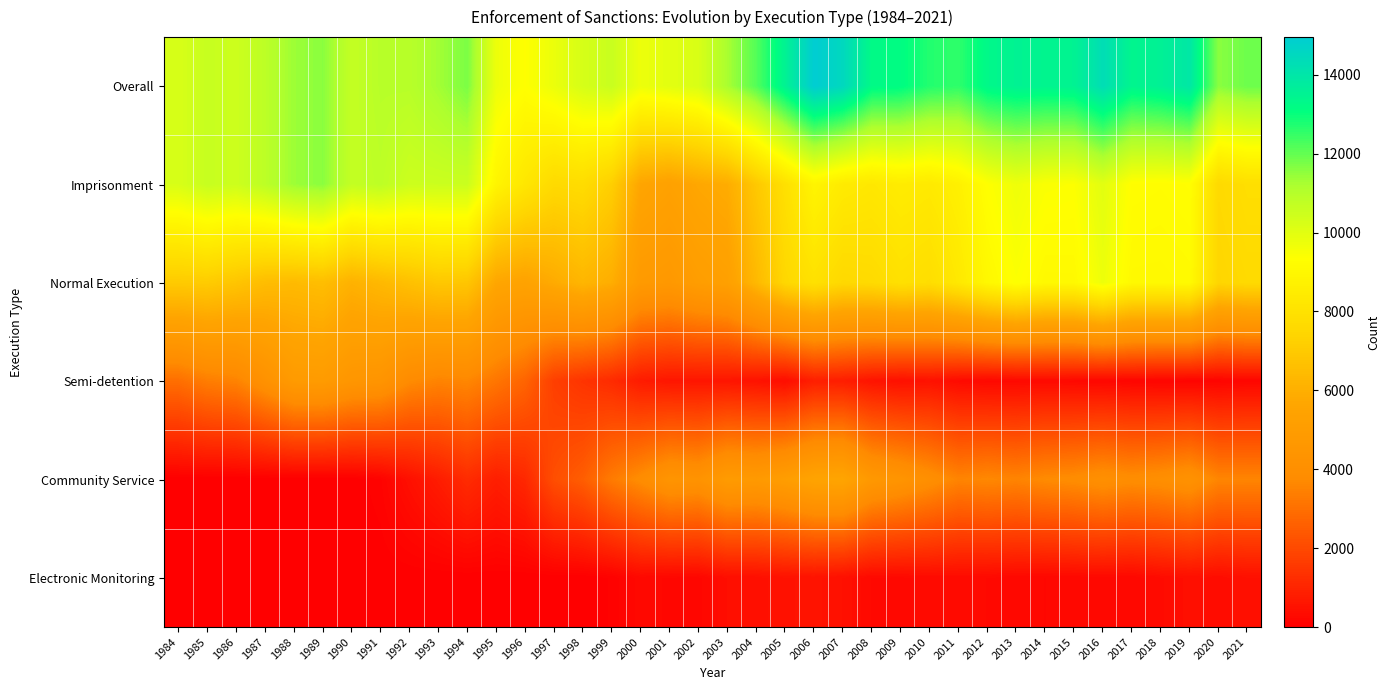

What is the difference between the highest and lowest values at 1987?

10849